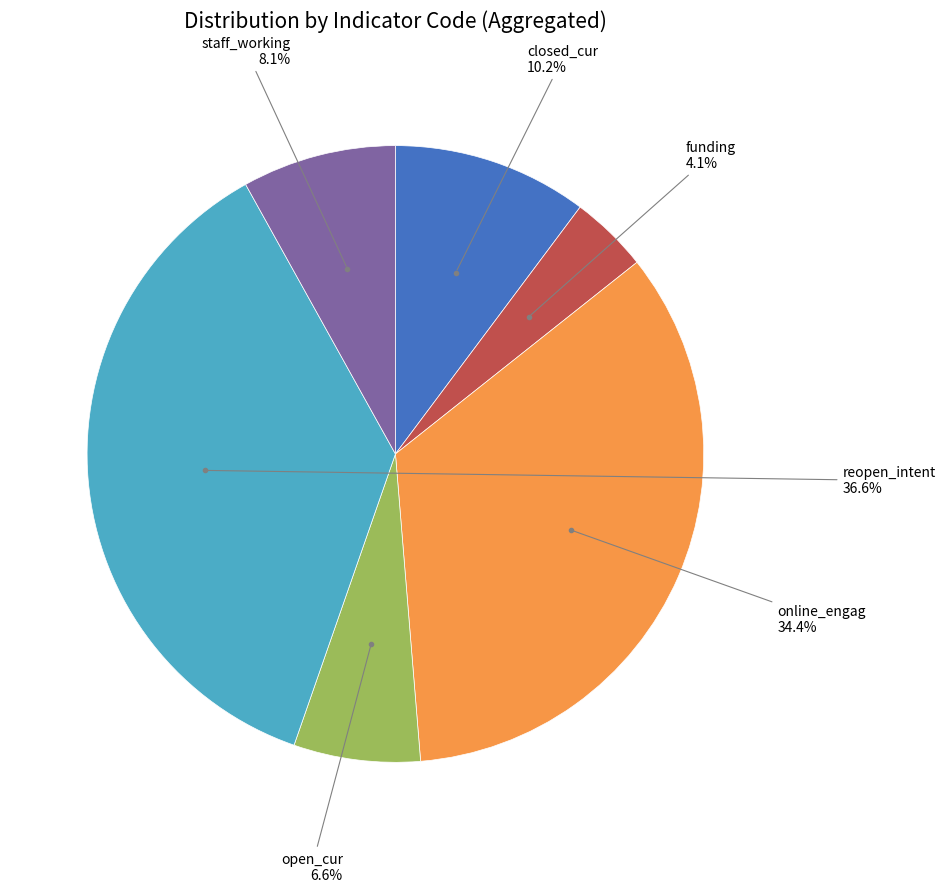

Is there a majority slice in this chart?

No